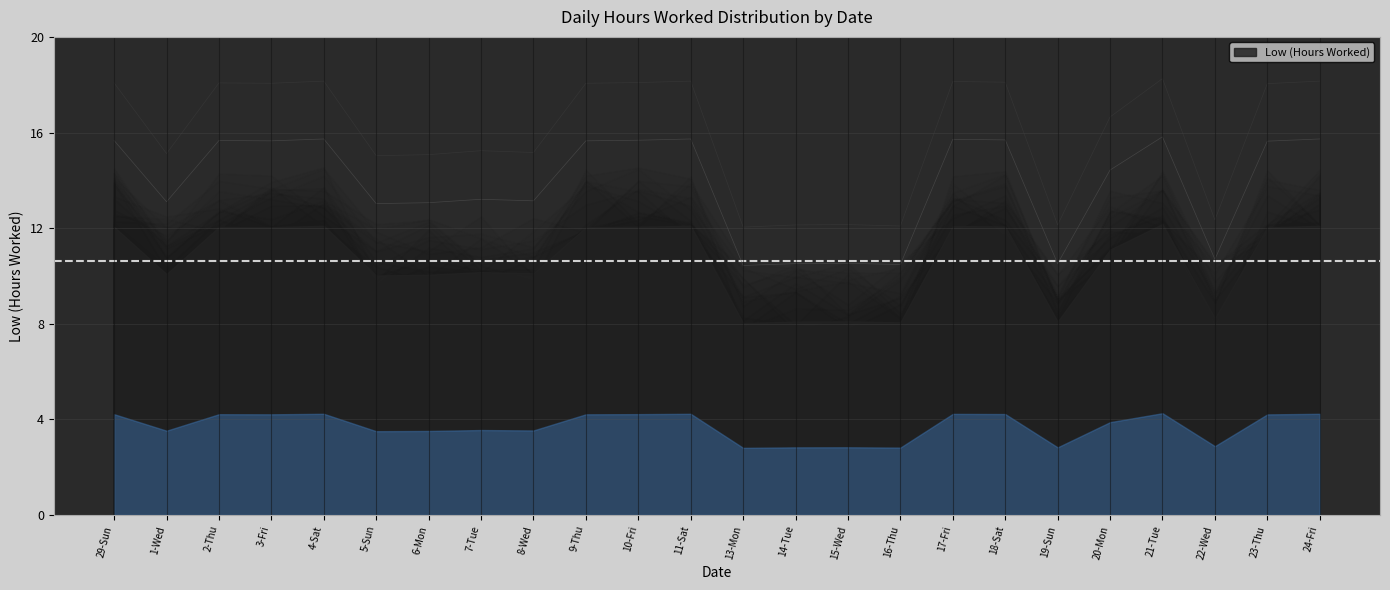

What is the difference between the second highest and minimum values?

5.3